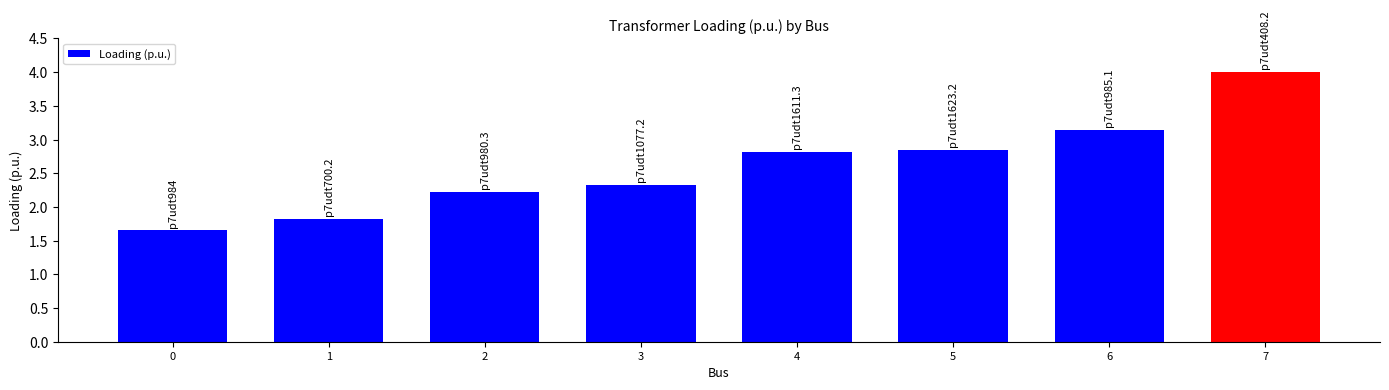

Does the chart contain stacked bars?

No